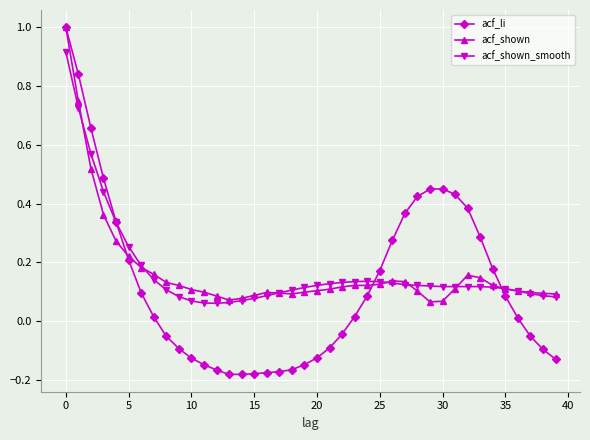

True or false: acf_shown has more than 0 interior local peaks.

True